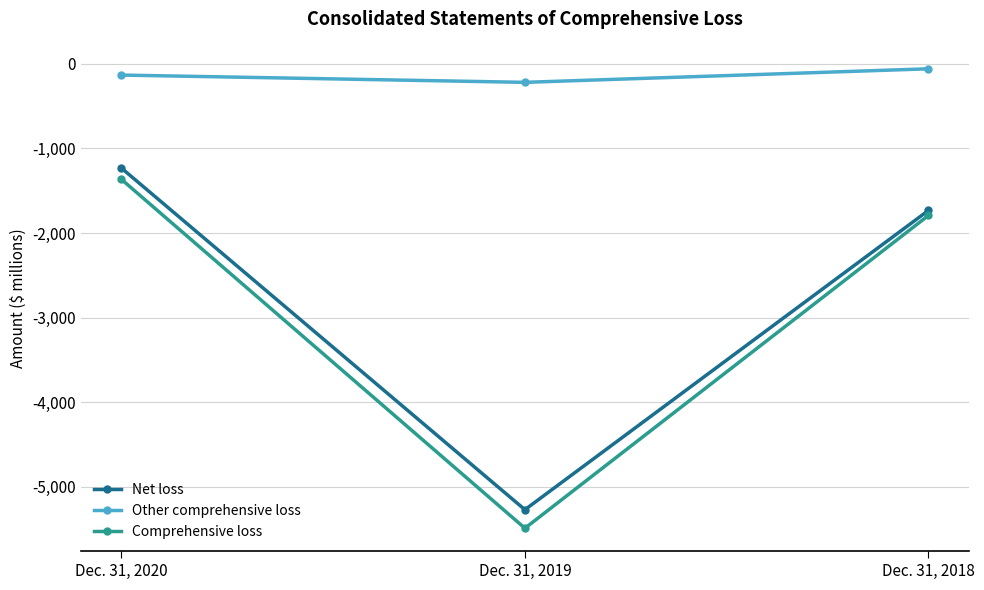

What is the total value across all series at Dec. 31, 2019?

-10976